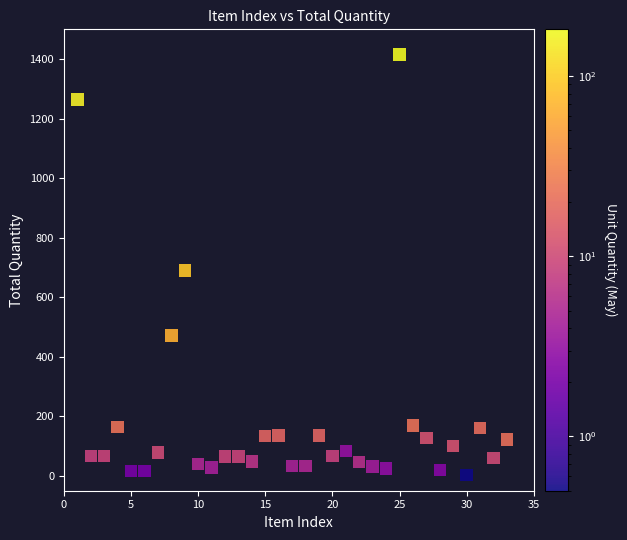

What Y value in the scatter plot is closest to 709?

690.0